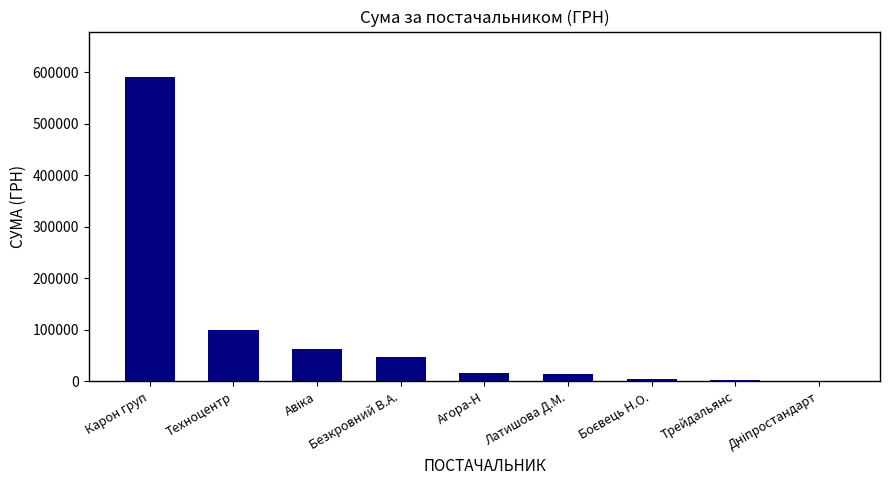

What is the average value?

93321.6